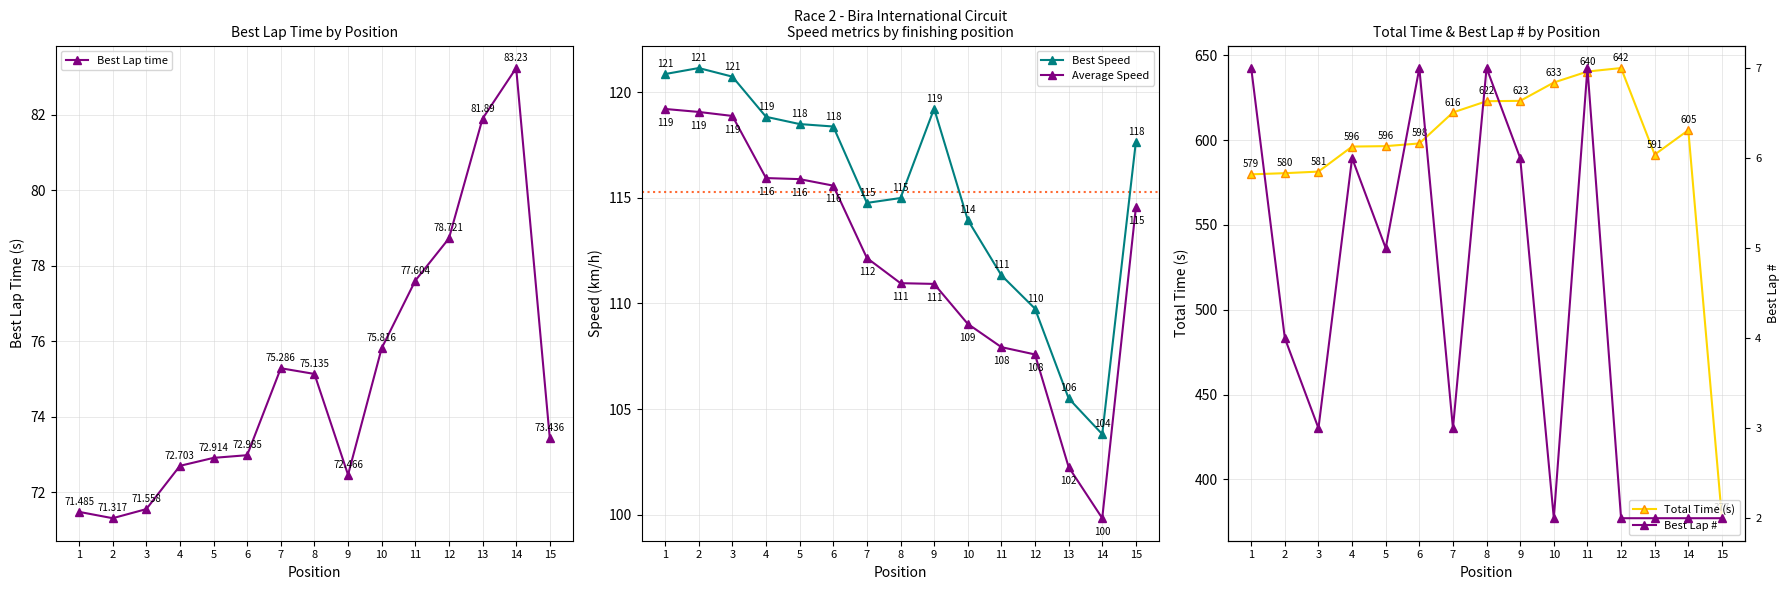

True or false: Best Lap time and Best Speed cross at least once.

False